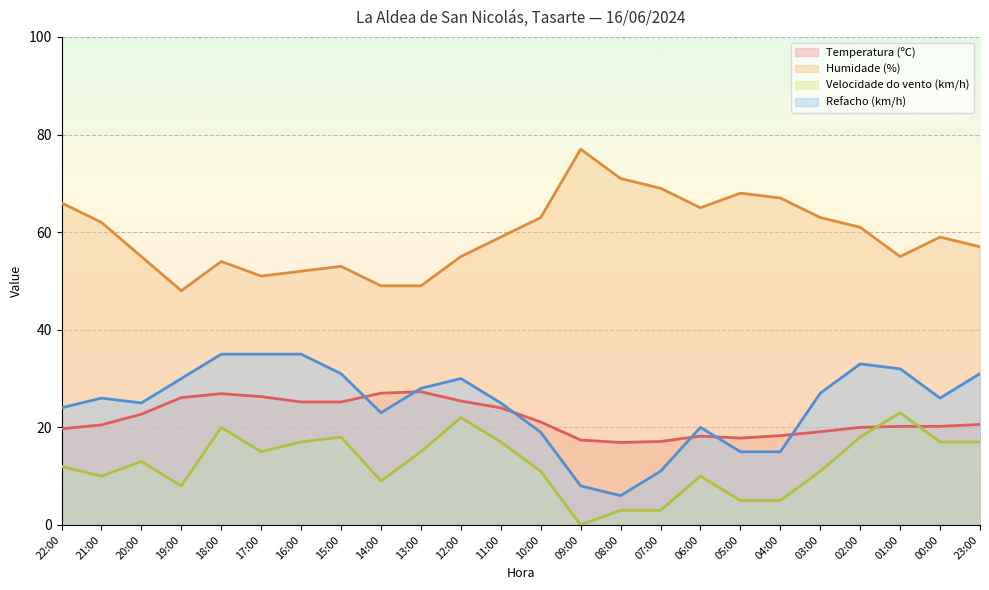

Reading right to left, list all the values displayed in this chart.

Temperatura (ºC): 23:00=20.6	00:00=20.2	01:00=20.2	02:00=20.0	03:00=19.1	04:00=18.3	05:00=17.8	06:00=18.2	07:00=17.1	08:00=16.9	09:00=17.4	10:00=21.1	11:00=24.0	12:00=25.4	13:00=27.3	14:00=27.0	15:00=25.2	16:00=25.2	17:00=26.3	18:00=26.9	19:00=26.1	20:00=22.7	21:00=20.5	22:00=19.7
Humidade (%): 23:00=57.0	00:00=59.0	01:00=55.0	02:00=61.0	03:00=63.0	04:00=67.0	05:00=68.0	06:00=65.0	07:00=69.0	08:00=71.0	09:00=77.0	10:00=63.0	11:00=59.0	12:00=55.0	13:00=49.0	14:00=49.0	15:00=53.0	16:00=52.0	17:00=51.0	18:00=54.0	19:00=48.0	20:00=55.0	21:00=62.0	22:00=66.0
Velocidade do vento (km/h): 23:00=17.0	00:00=17.0	01:00=23.0	02:00=18.0	03:00=11.0	04:00=5.0	05:00=5.0	06:00=10.0	07:00=3.0	08:00=3.0	09:00=0.0	10:00=11.0	11:00=17.0	12:00=22.0	13:00=15.0	14:00=9.0	15:00=18.0	16:00=17.0	17:00=15.0	18:00=20.0	19:00=8.0	20:00=13.0	21:00=10.0	22:00=12.0
Refacho (km/h): 23:00=31.0	00:00=26.0	01:00=32.0	02:00=33.0	03:00=27.0	04:00=15.0	05:00=15.0	06:00=20.0	07:00=11.0	08:00=6.0	09:00=8.0	10:00=19.0	11:00=25.0	12:00=30.0	13:00=28.0	14:00=23.0	15:00=31.0	16:00=35.0	17:00=35.0	18:00=35.0	19:00=30.0	20:00=25.0	21:00=26.0	22:00=24.0